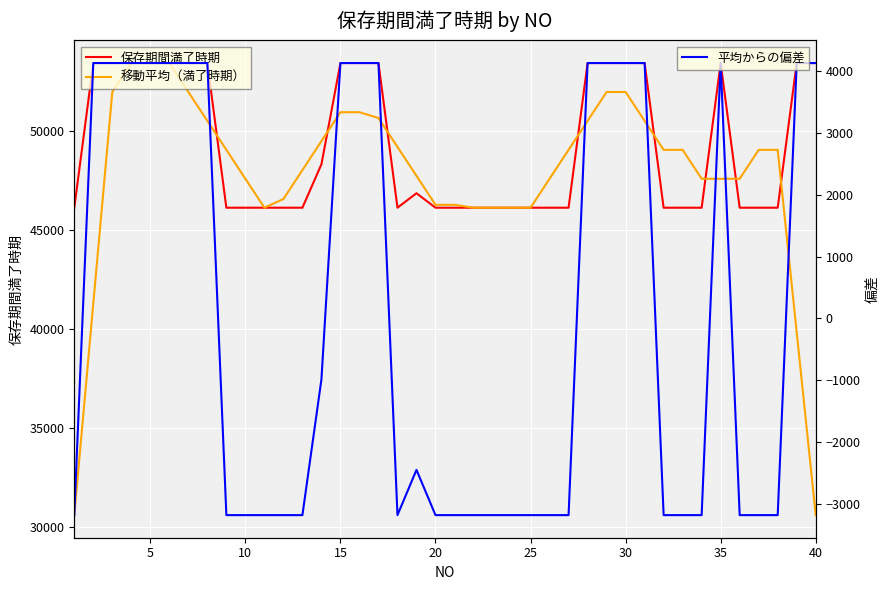

Reading left to right, extract all data points from this chart.

保存期間満了時期: 46112.0	53417.0	53417.0	53417.0	53417.0	53417.0	53417.0	53417.0	46112.0	46112.0	46112.0	46112.0	46112.0	48304.0	53417.0	53417.0	53417.0	46112.0	46843.0	46112.0	46112.0	46112.0	46112.0	46112.0	46112.0	46112.0	46112.0	53417.0	53417.0	53417.0	53417.0	46112.0	46112.0	46112.0	53417.0	46112.0	46112.0	46112.0	53417.0	53417.0
移動平均（満了時期）: 30589.2	41272.6	51956.0	53417.0	53417.0	53417.0	51956.0	50495.0	49034.0	47573.0	46112.0	46550.4	48011.4	49472.4	50933.4	50933.4	50641.2	49180.2	47719.2	46258.2	46258.2	46112.0	46112.0	46112.0	46112.0	47573.0	49034.0	50495.0	51956.0	51956.0	50495.0	49034.0	49034.0	47573.0	47573.0	47573.0	49034.0	49034.0	39811.6	30589.2
平均からの偏差: -3177.7	4127.3	4127.3	4127.3	4127.3	4127.3	4127.3	4127.3	-3177.7	-3177.7	-3177.7	-3177.7	-3177.7	-985.7	4127.3	4127.3	4127.3	-3177.7	-2446.7	-3177.7	-3177.7	-3177.7	-3177.7	-3177.7	-3177.7	-3177.7	-3177.7	4127.3	4127.3	4127.3	4127.3	-3177.7	-3177.7	-3177.7	4127.3	-3177.7	-3177.7	-3177.7	4127.3	4127.3